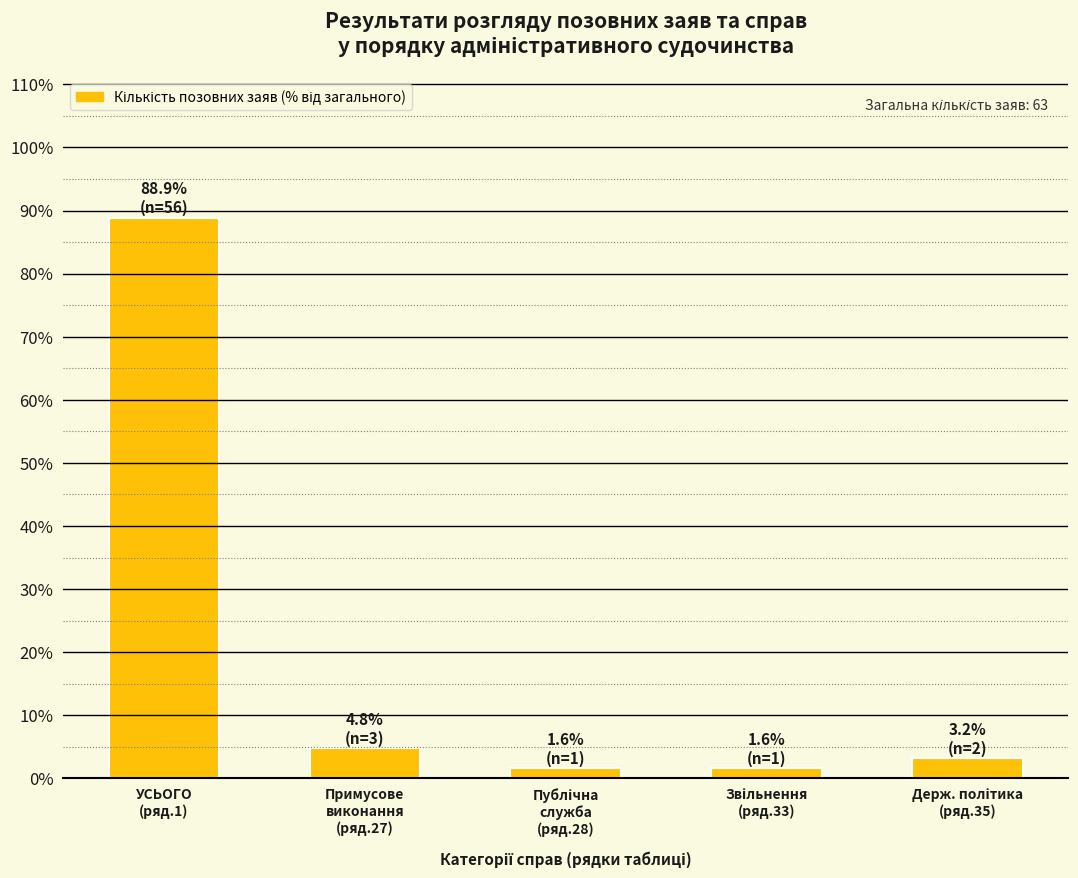

Reading left to right, transcribe all the data shown in this chart.

88.9	4.8	1.6	1.6	3.2